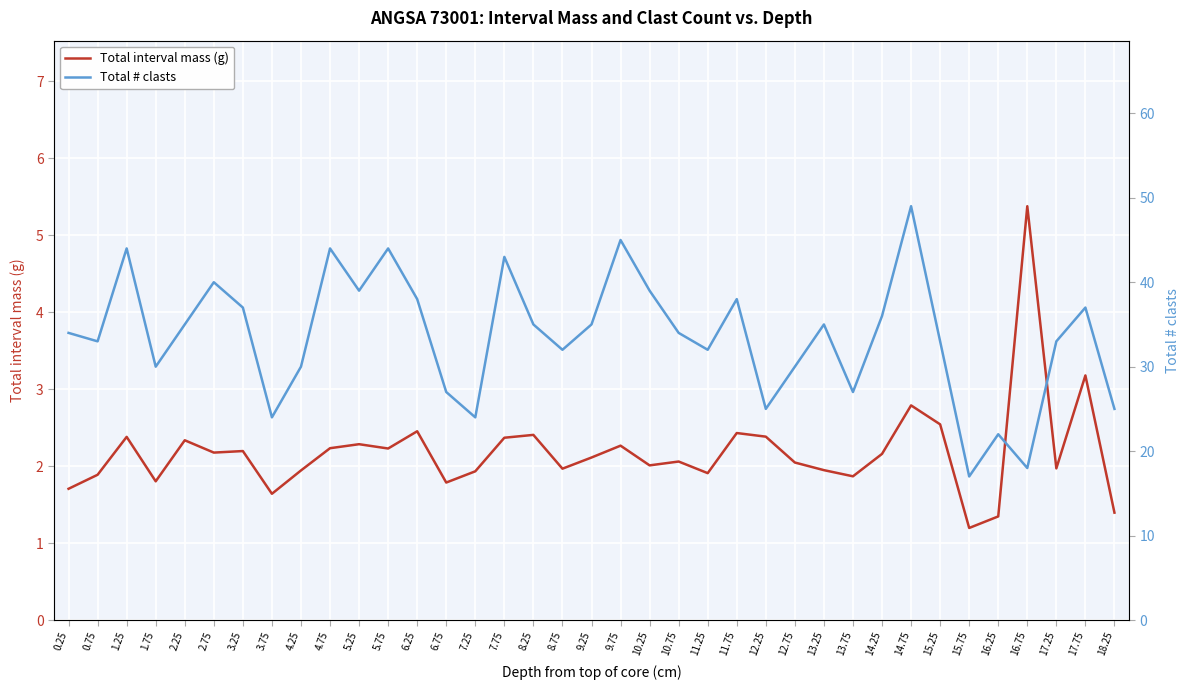

Is it true that Total # clasts equals 22.2 at 10.25?

False